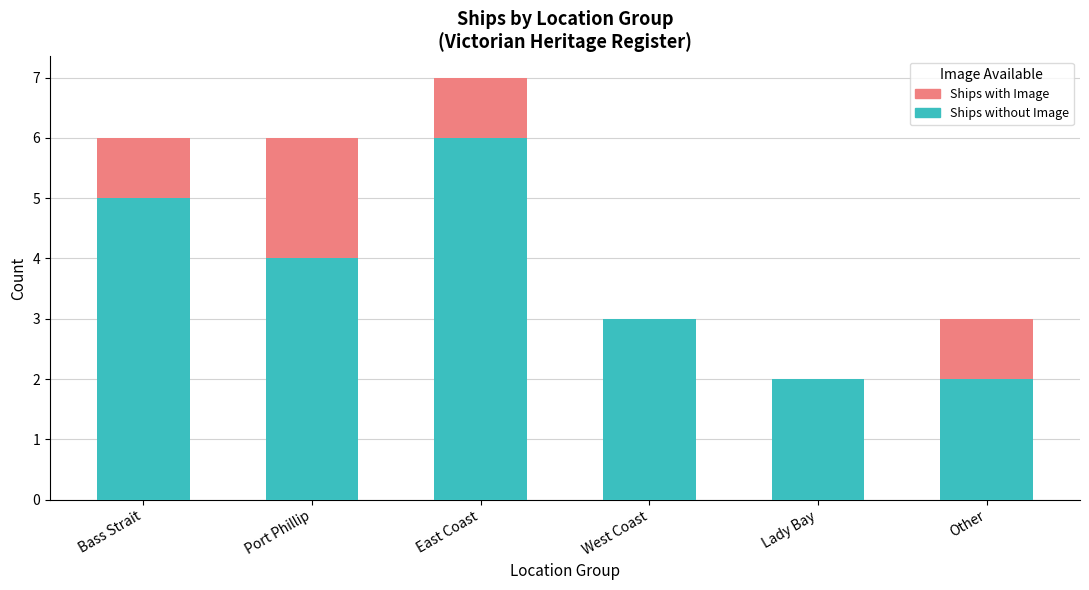

How many data points does each series have?

6